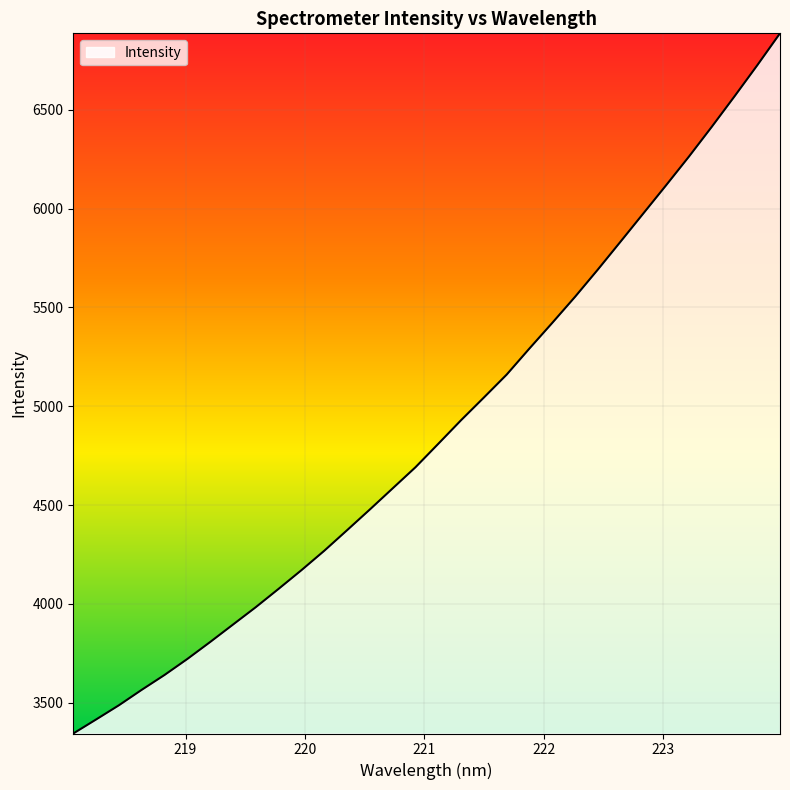

What is the greatest value displayed?

6887.0